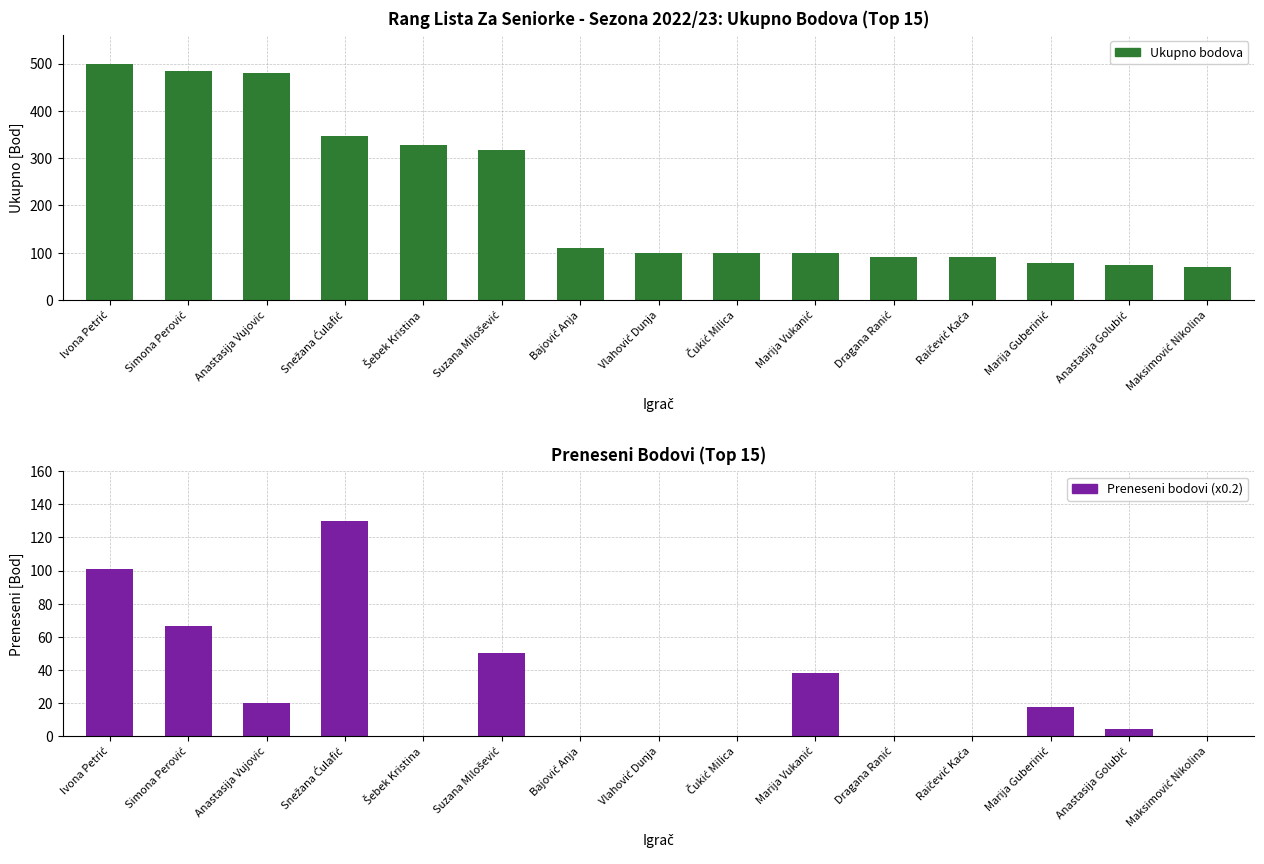

What is the label of the 5th bar from the right?

Dragana Ranić